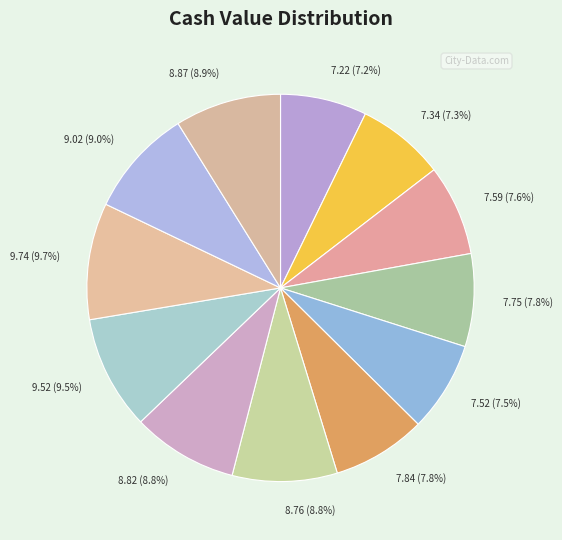

What is the largest slice in the pie chart?

9.74